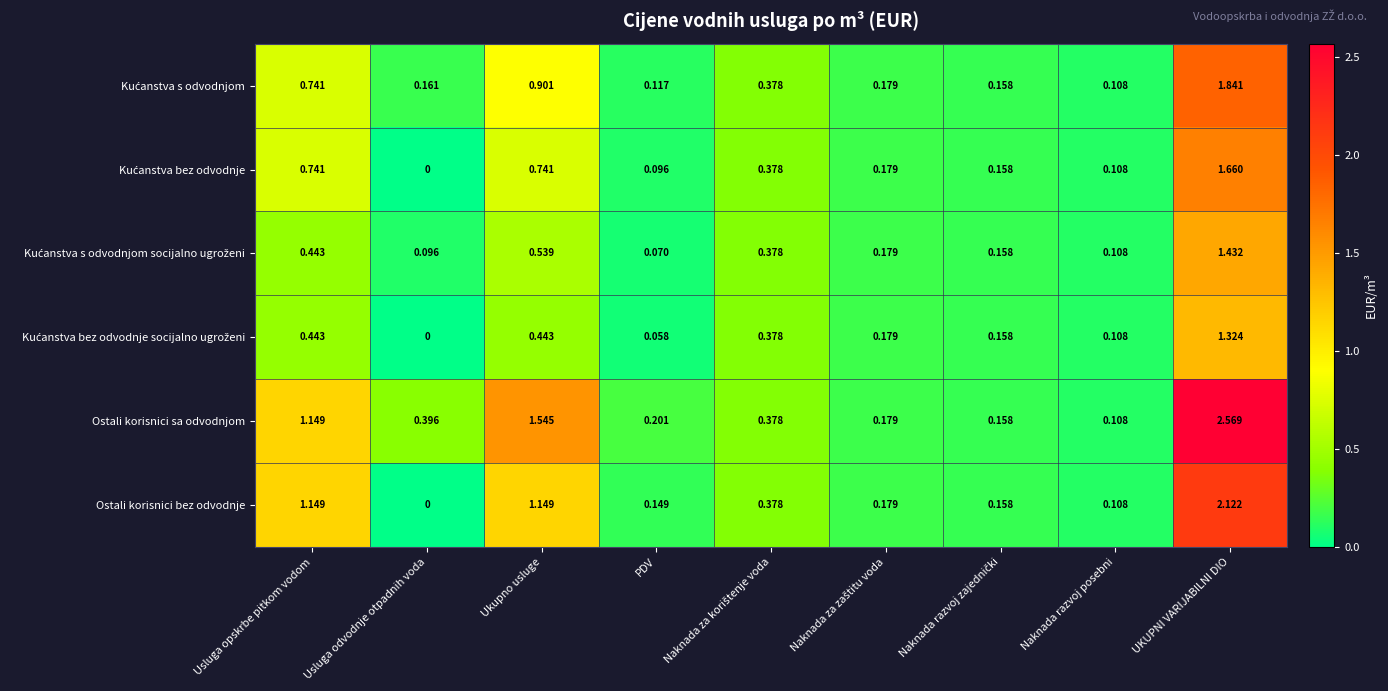

Which category has the highest value across all series?

UKUPNI VARIJABILNI DIO